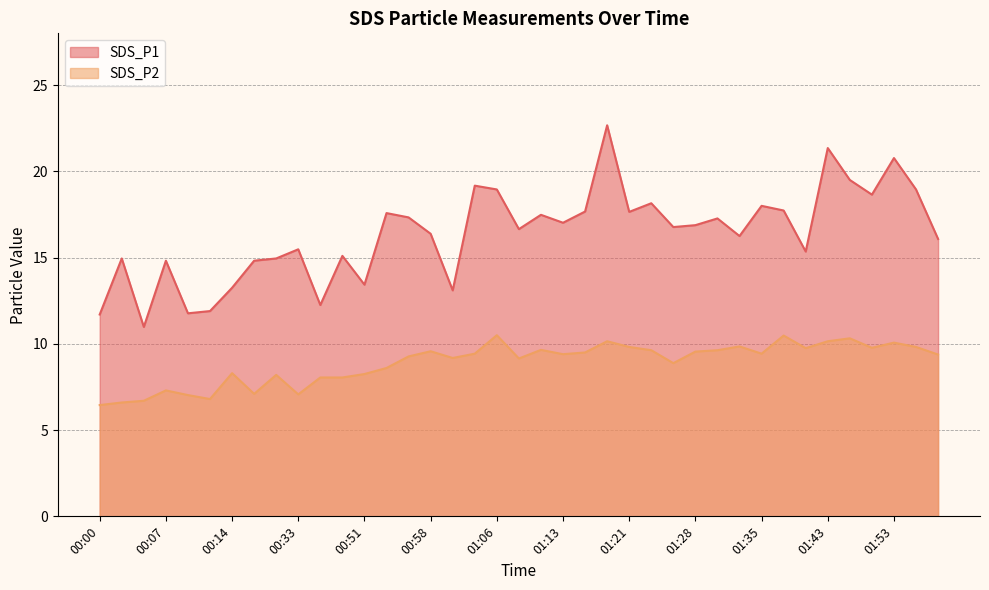

Which category has the lowest value across all series?

00:00